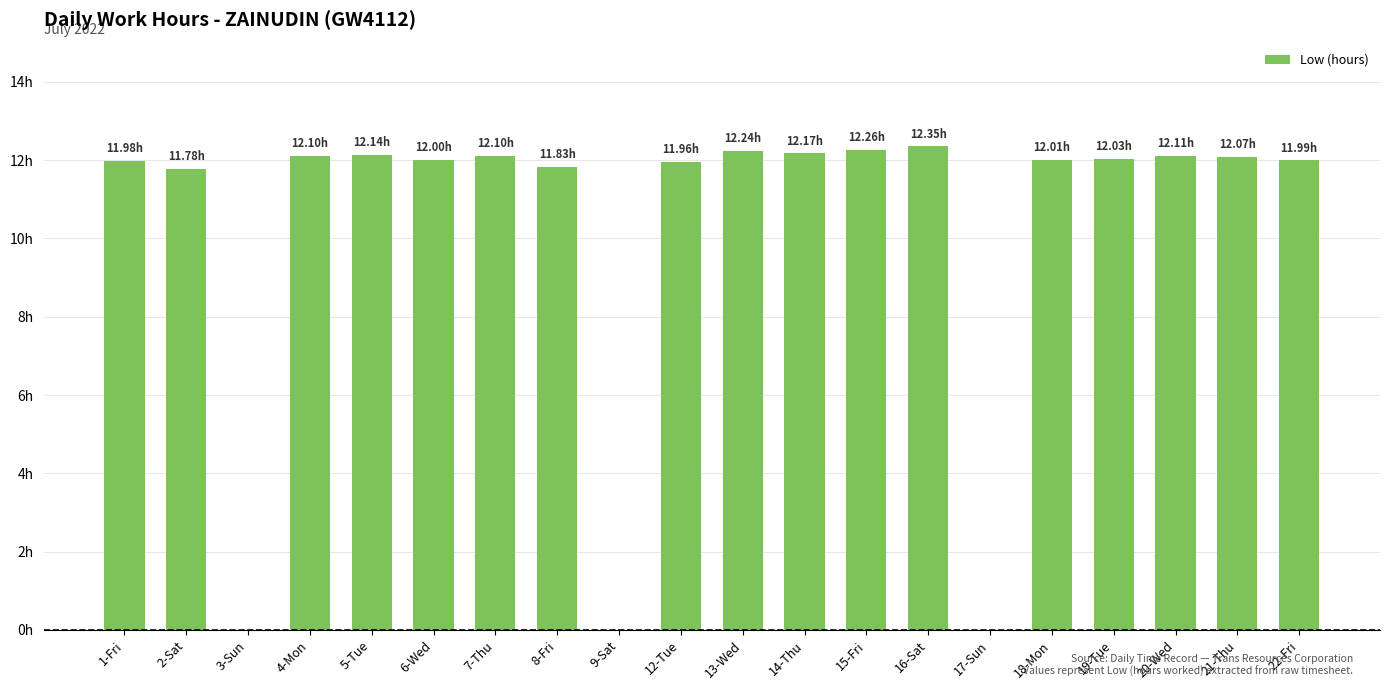

Between 13-Wed and 4-Mon, which is larger?

13-Wed